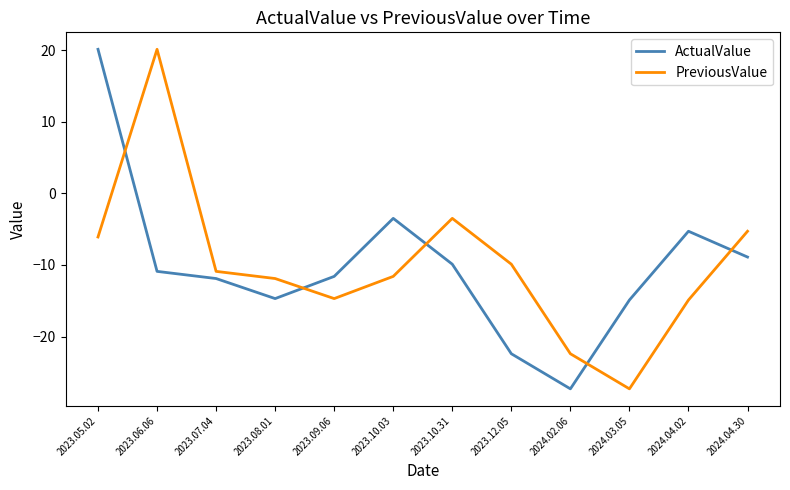

What is the average value of the PreviousValue series?

-9.9